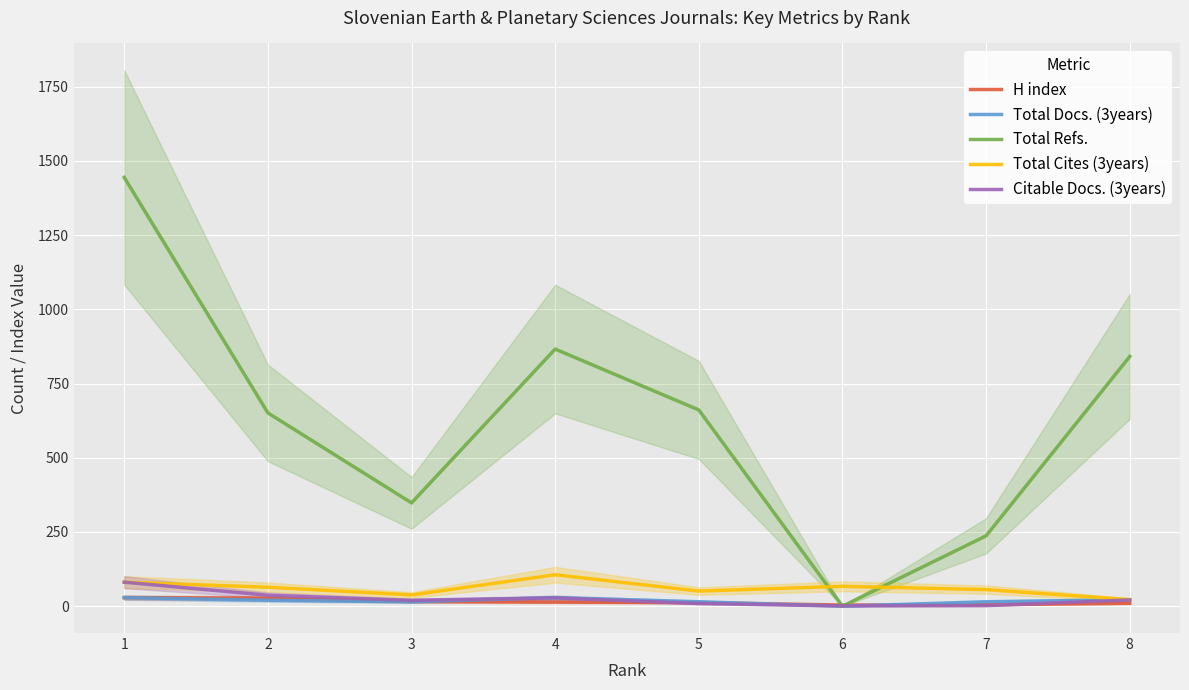

Reading right to left, what are all the values shown in this chart?

H index: 8=10	7=5	6=4	5=12	4=14	3=16	2=27	1=29
Total Docs. (3years): 8=22	7=15	6=0	5=15	4=29	3=15	2=20	1=29
Total Refs.: 8=841	7=237	6=0	5=661	4=866	3=348	2=651	1=1444
Total Cites (3years): 8=22	7=56	6=67	5=51	4=106	3=38	2=64	1=81
Citable Docs. (3years): 8=21	7=2	6=1	5=9	4=28	3=20	2=37	1=81